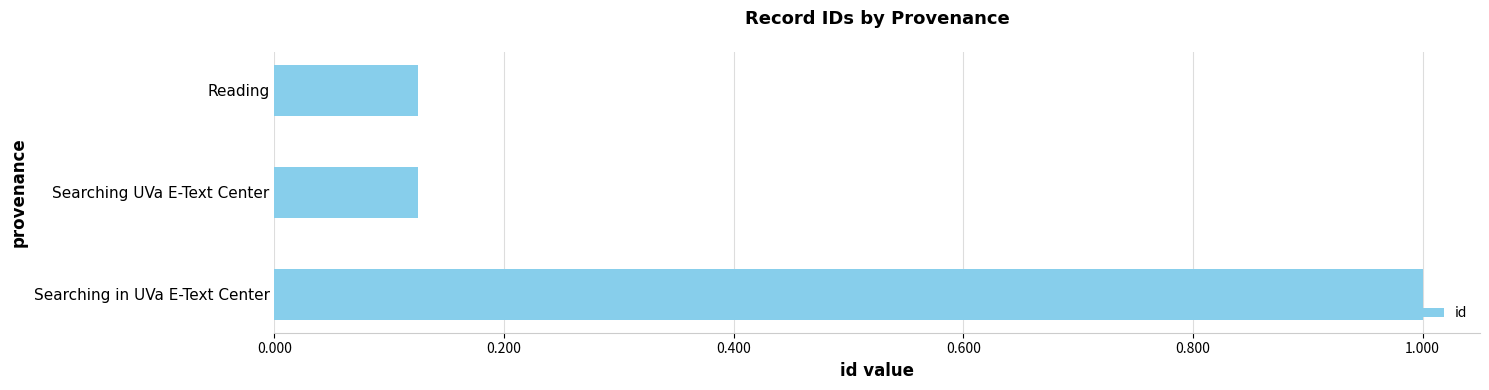

How many bars are there in total?

3